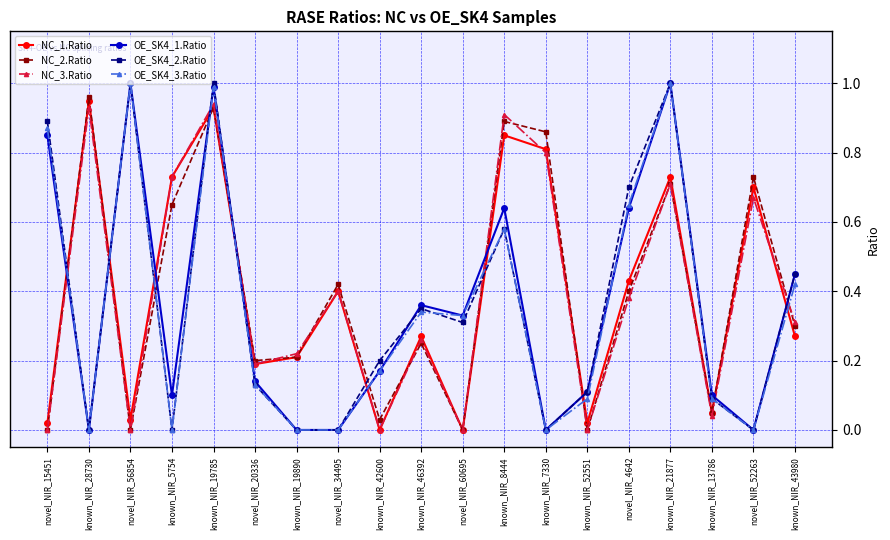

How many categories are shown in the chart?

19